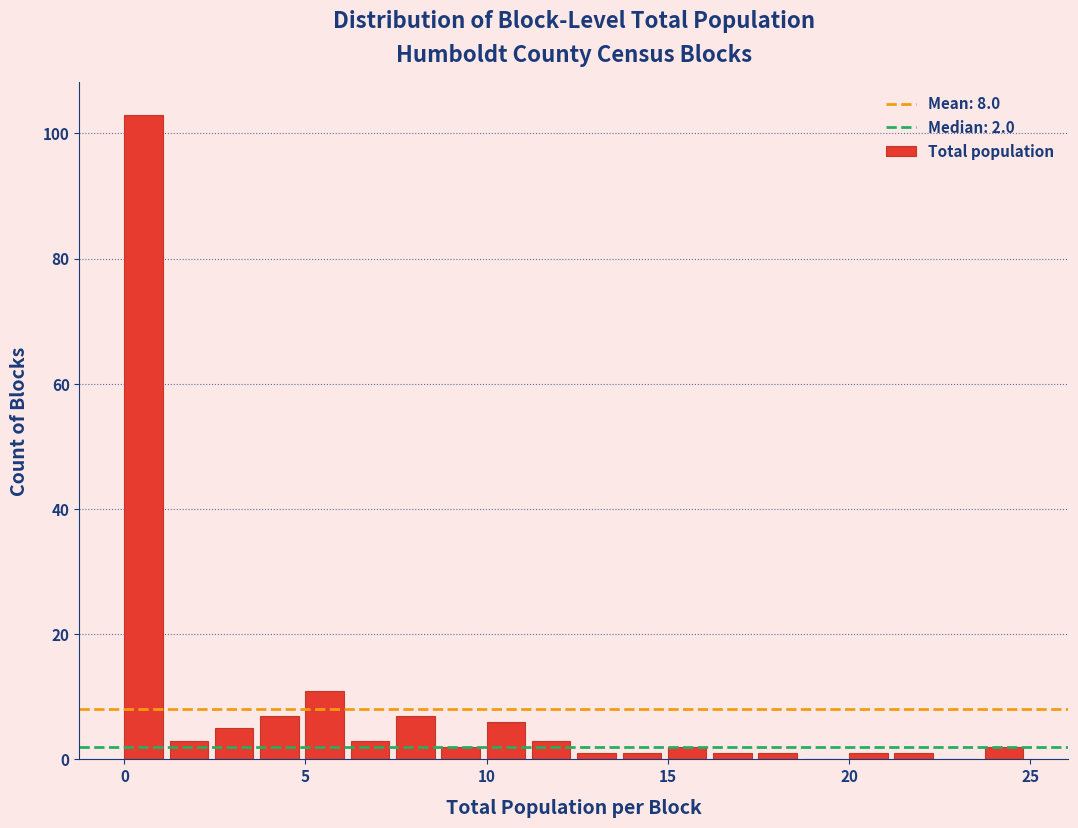

Read against the x-axis, roughly where is the centre of the tallest bar?

0.5